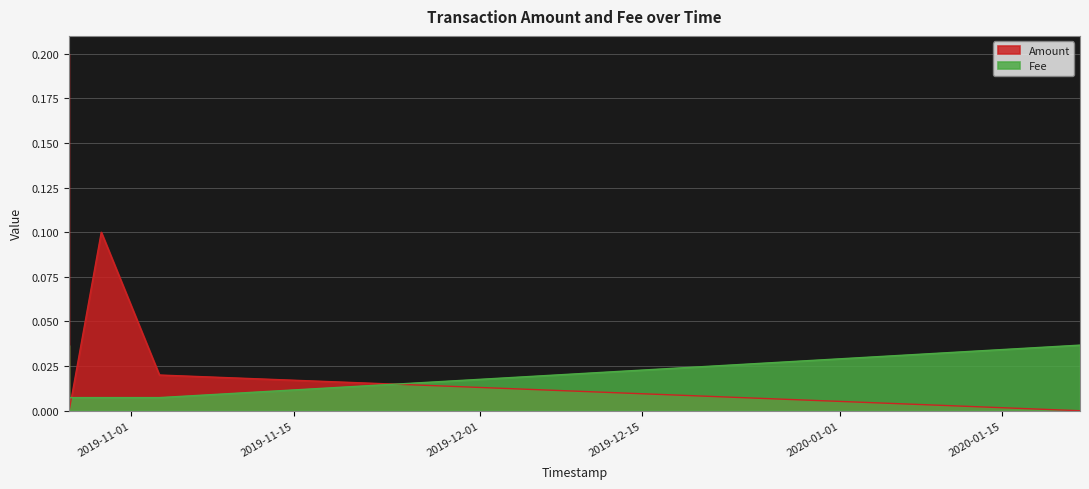

Rank the series by their average value, from lowest to highest.

Fee, Amount